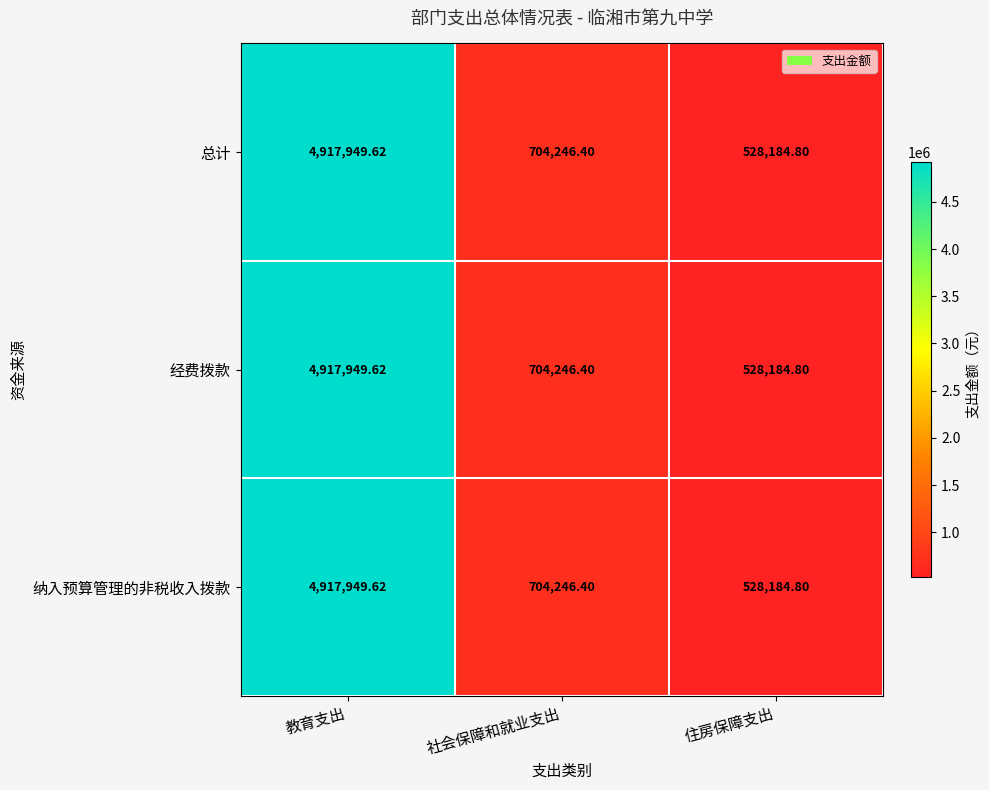

Where does the 经费拨款 series first go above 704246?

教育支出